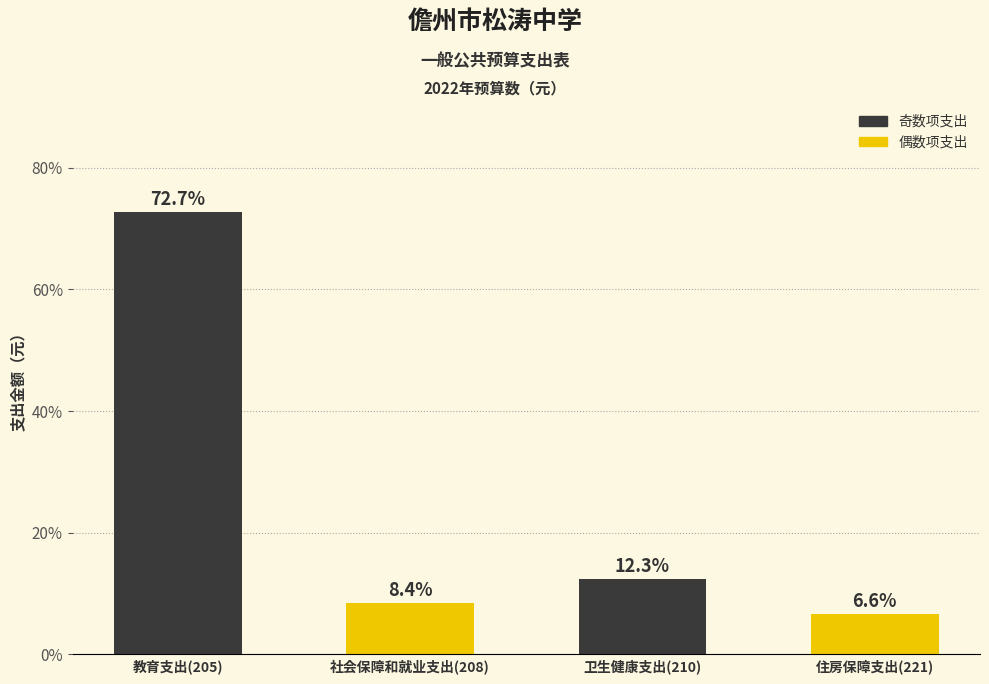

Reading right to left, what are all the values shown in this chart?

6.6	12.3	8.4	72.7